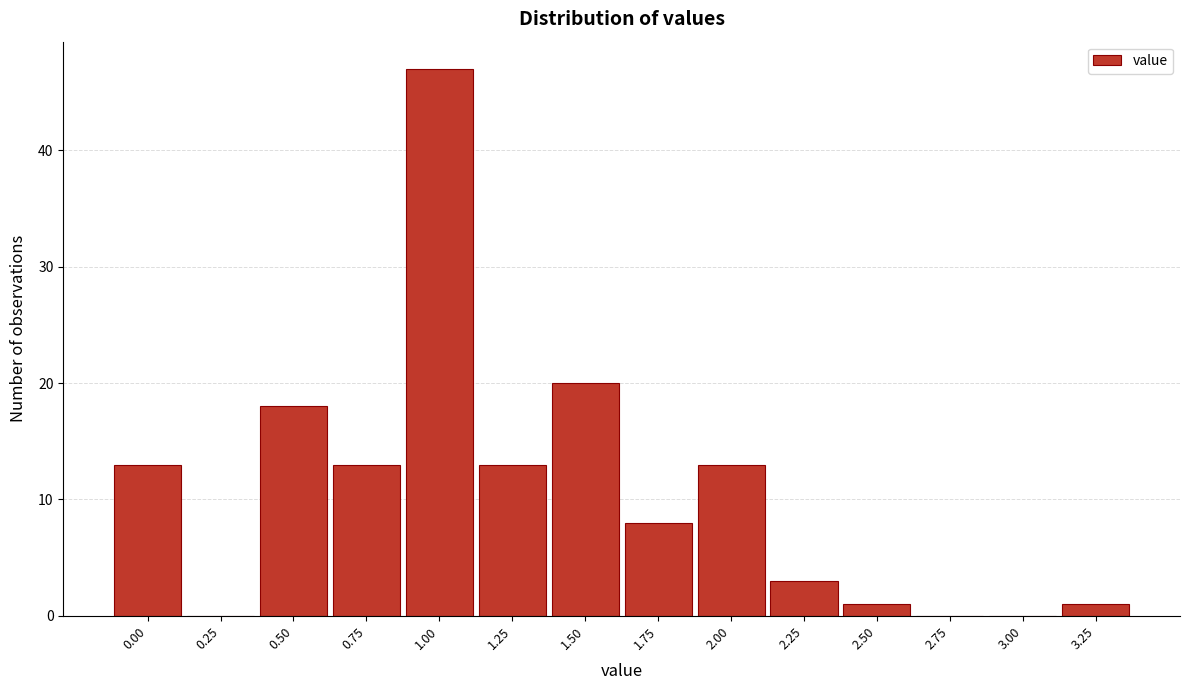

Reading right to left, transcribe all the data shown in this chart.

3.25=1	3.00=0	2.75=0	2.50=1	2.25=3	2.00=13	1.75=8	1.50=20	1.25=13	1.00=47	0.75=13	0.50=18	0.25=0	0.00=13